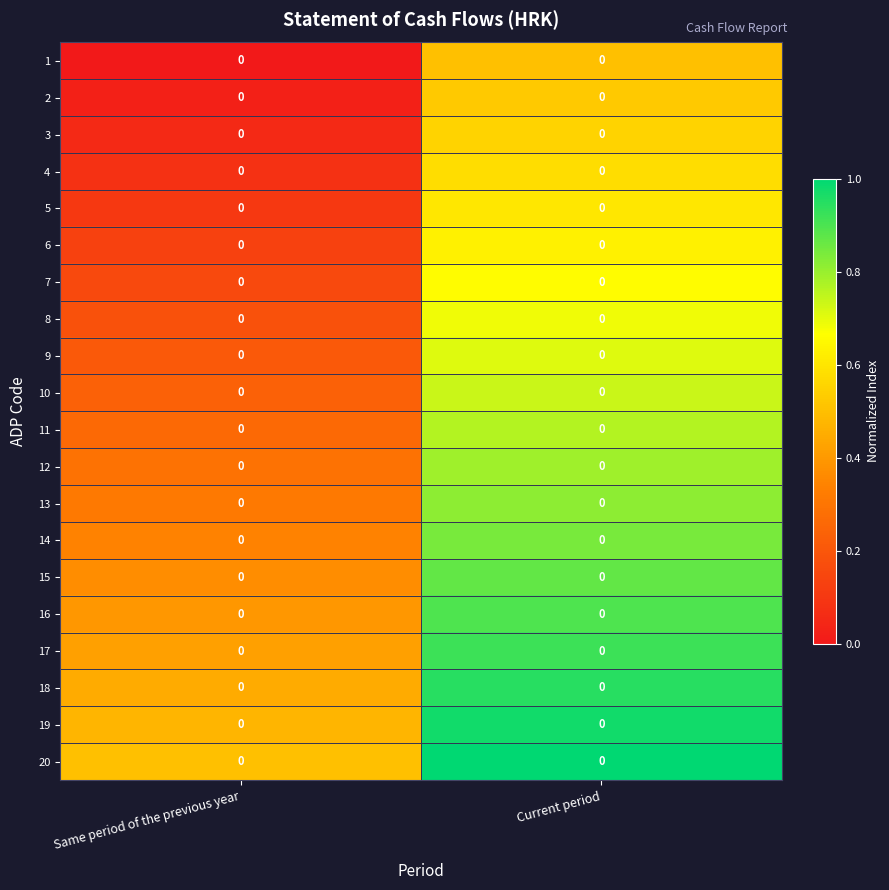

List the labels in order of 14 value, smallest first.

Same period of the previous year, Current period